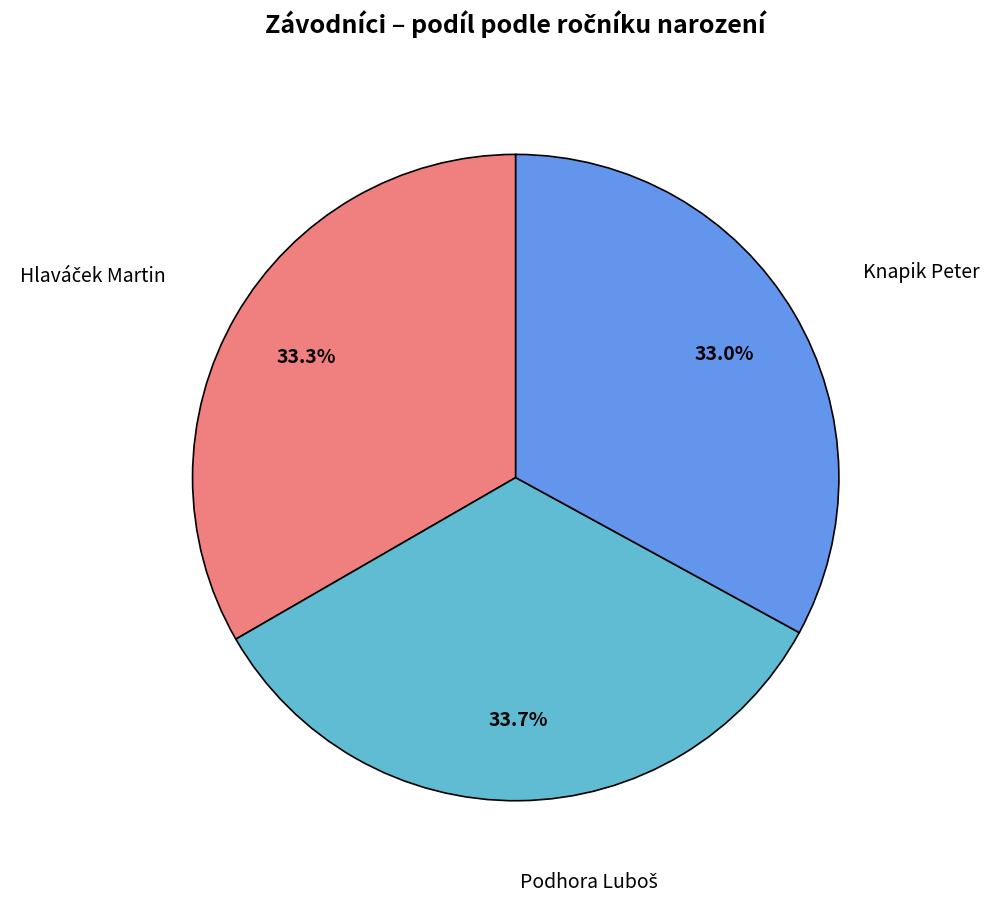

Is there a majority slice in this chart?

No